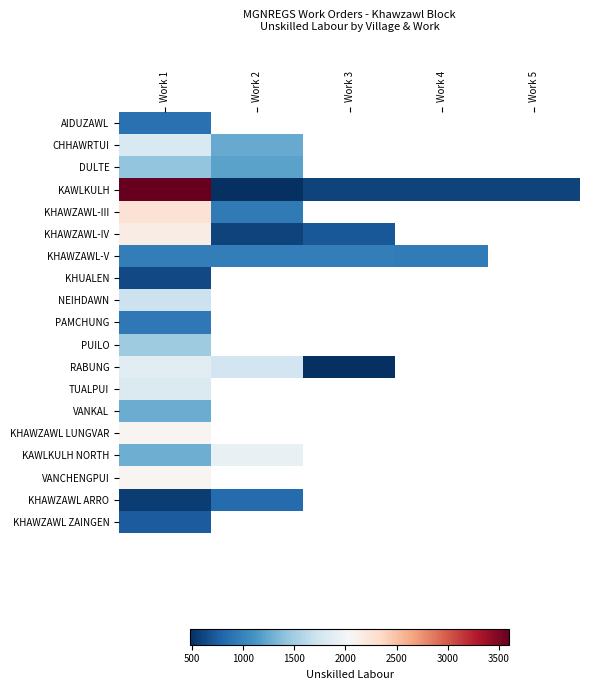

Is the value of KHUALEN at Work 2 greater than the value of DULTE at Work 1?

No